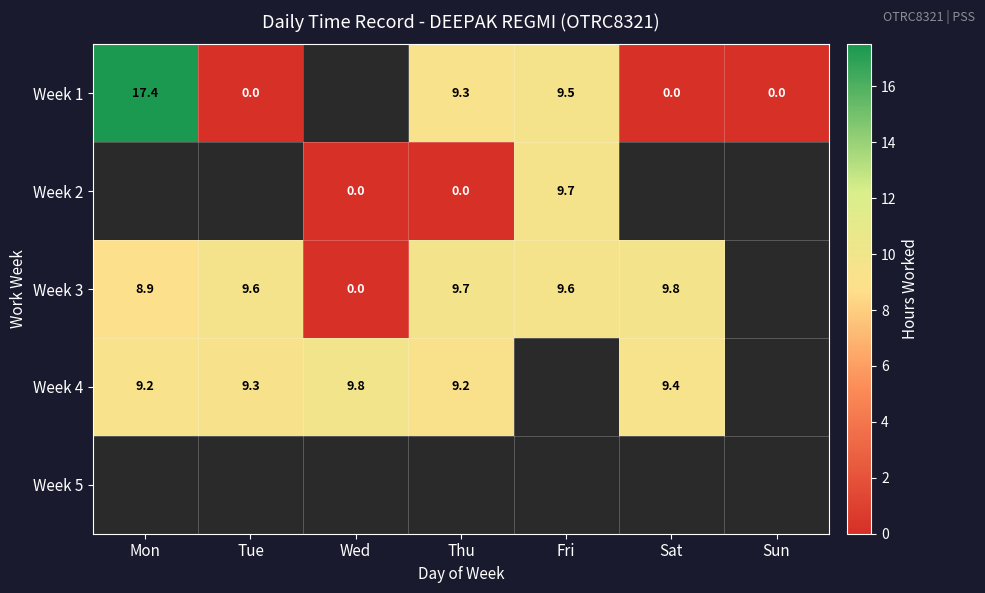

How many data points in Week 2 are above 0?

1